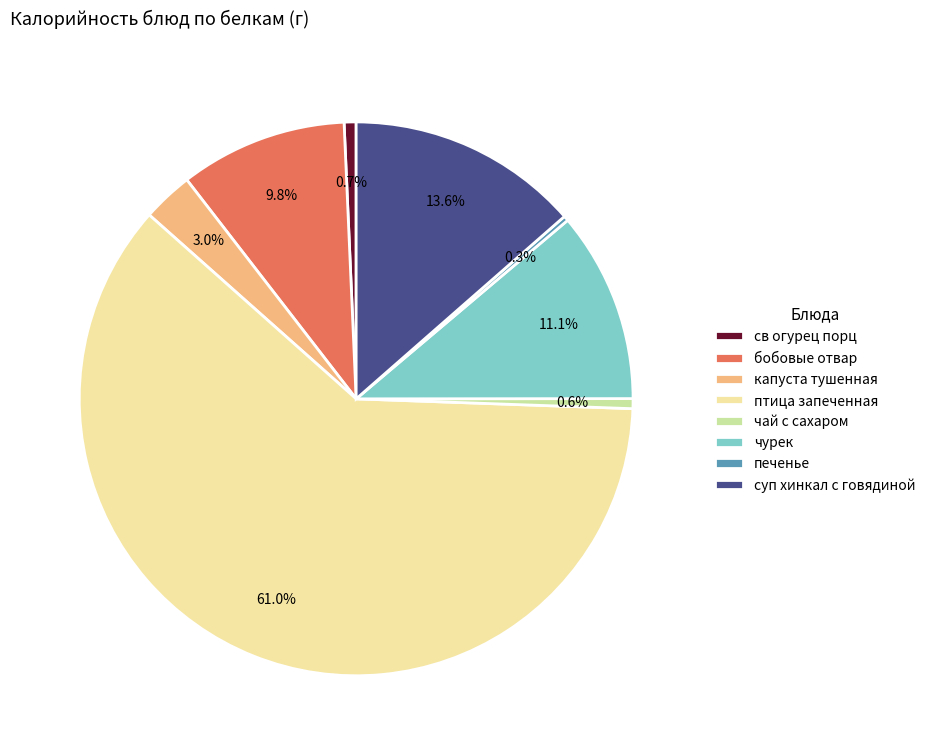

The суп хинкал с говядиной slice represents 14% of the pie. True or false?

True